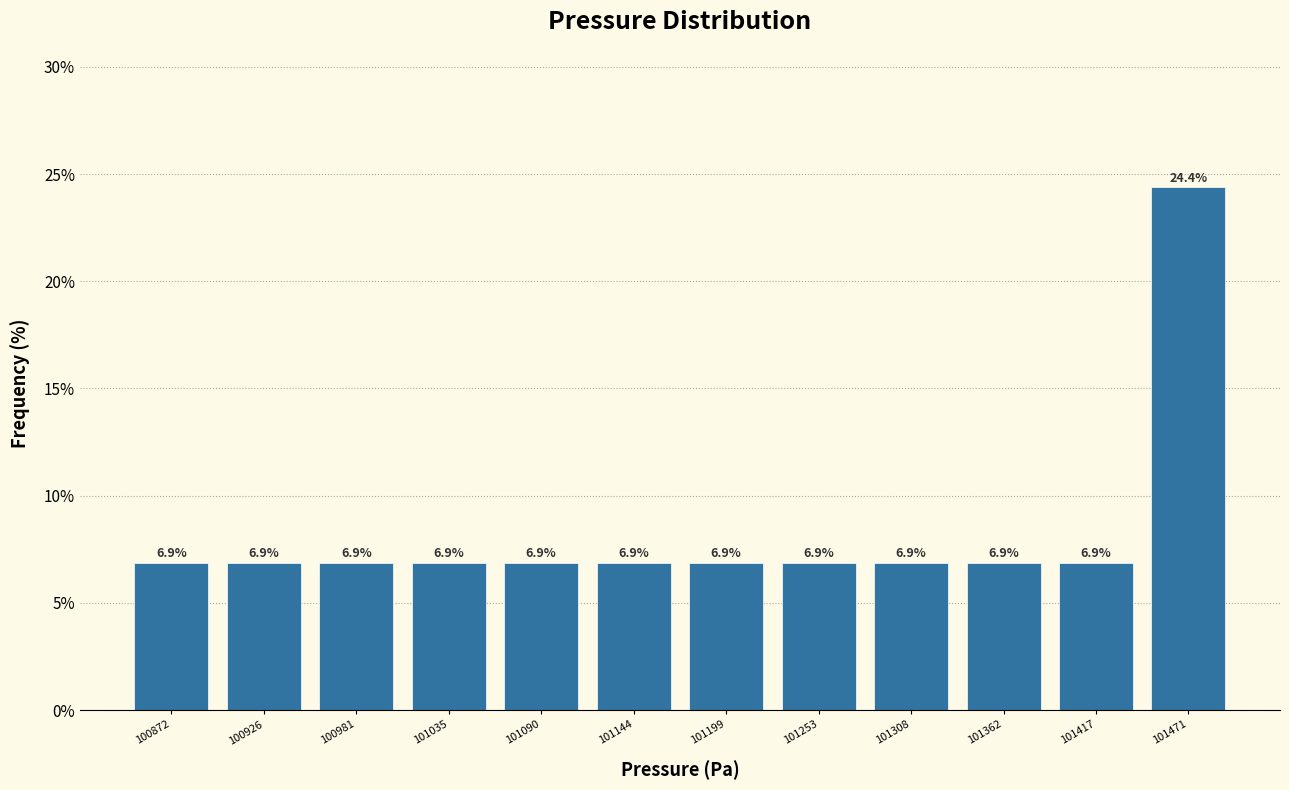

Which range on the x-axis has the tallest bar?

101440 to 101500